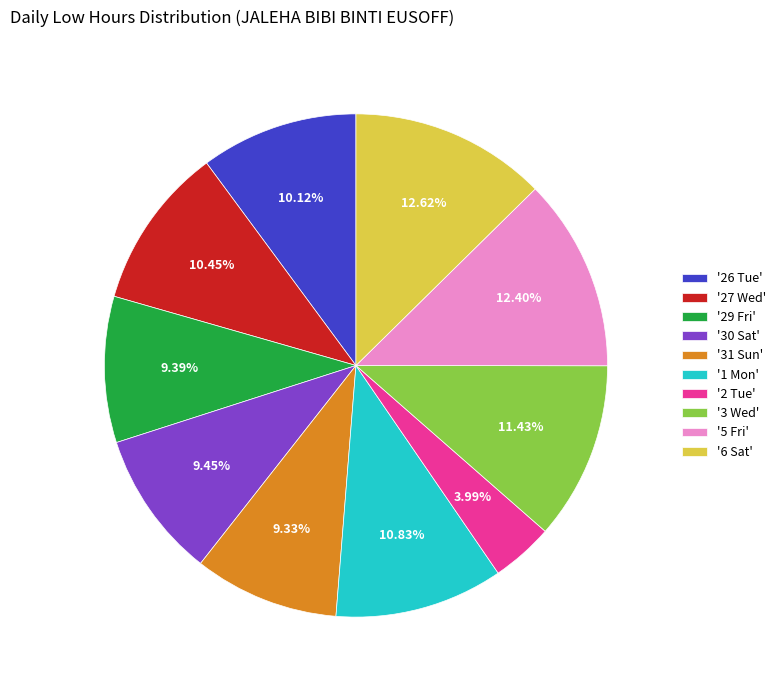

Between '27 Wed' and '30 Sat', which is larger?

'27 Wed'